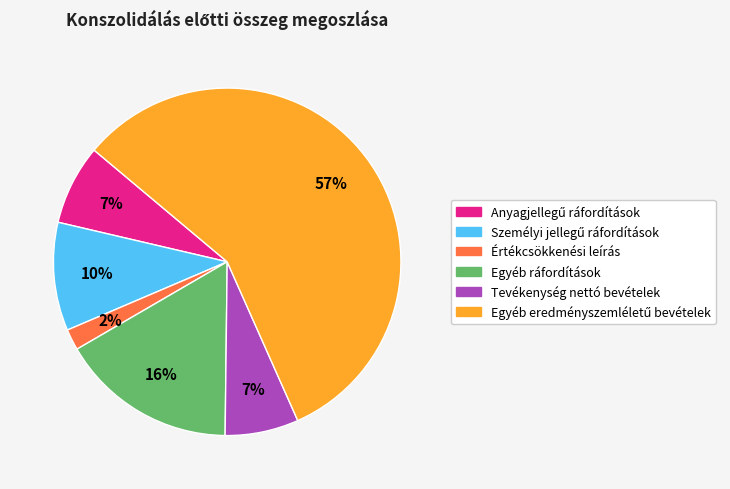

What is the ratio of the value at Tevékenység nettó bevételek to the value at Egyéb ráfordítások?

0.4